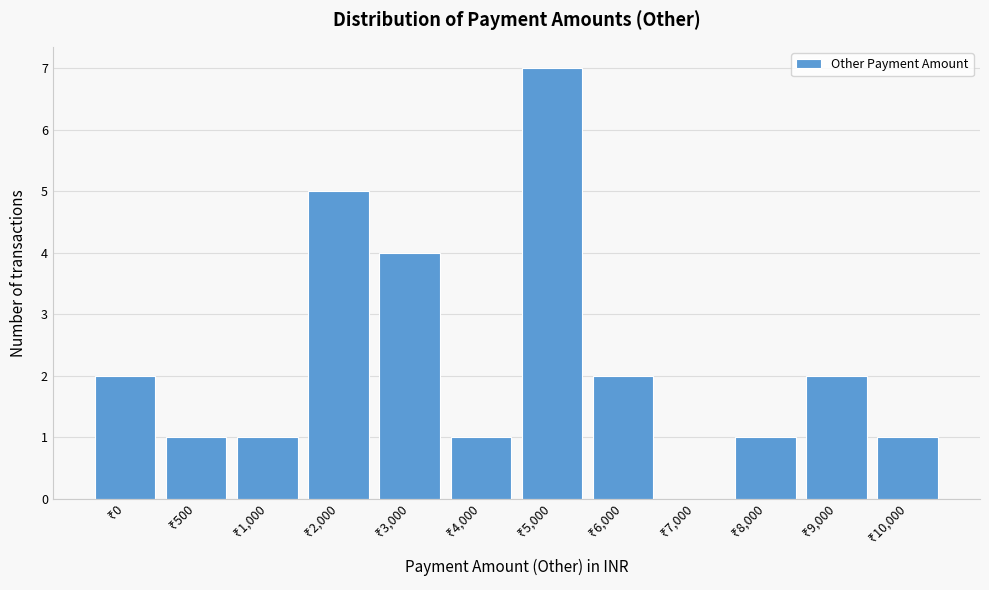

What is the maximum value shown in the chart?

7